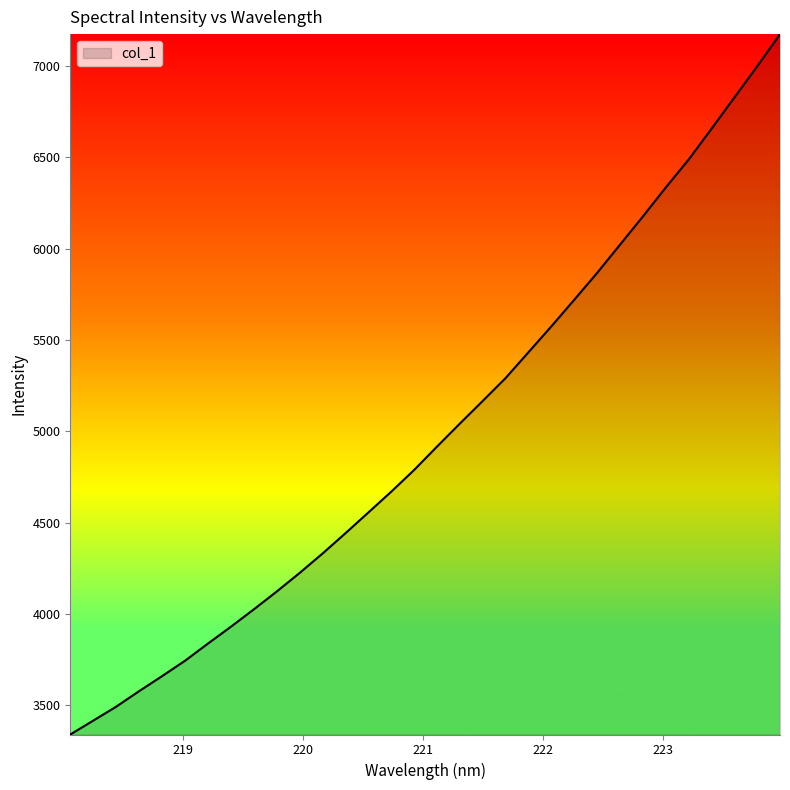

What is the smallest value displayed?

3339.8